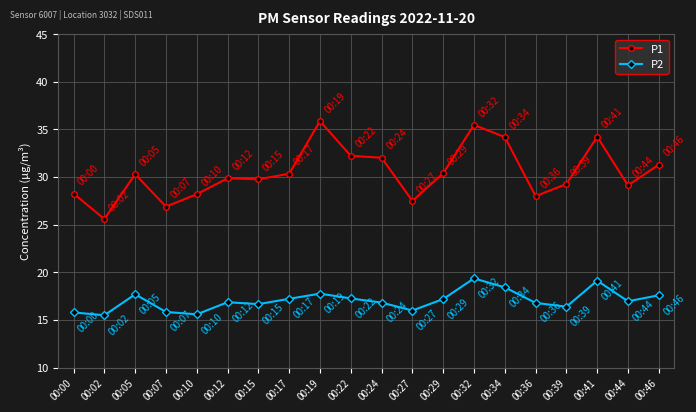

List the series in order of their peak value, highest first.

P1, P2